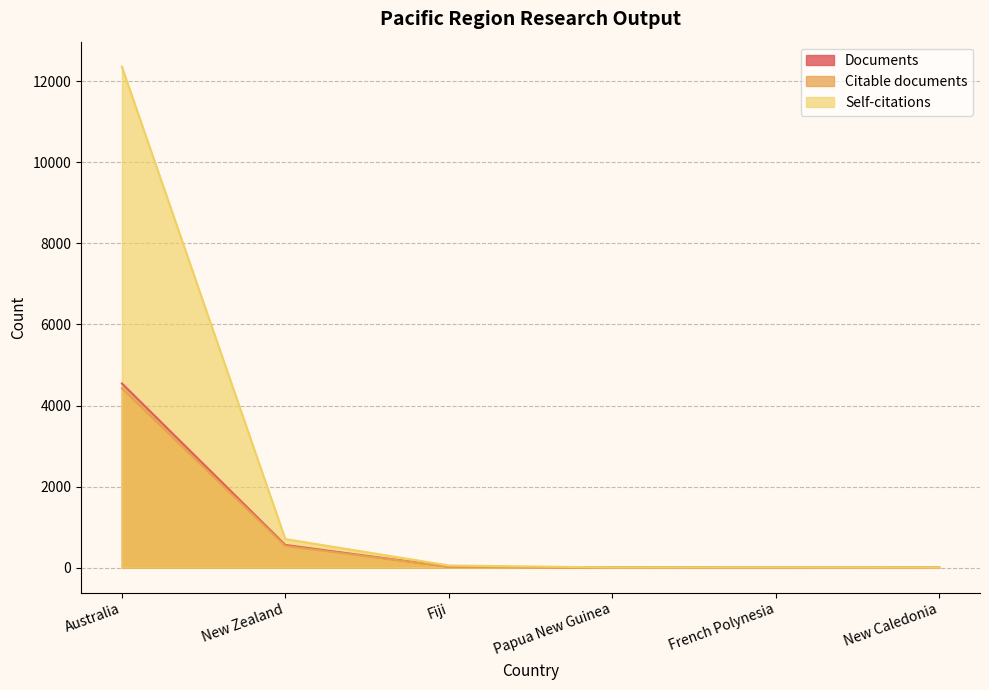

Does the chart have visible grid lines?

Yes